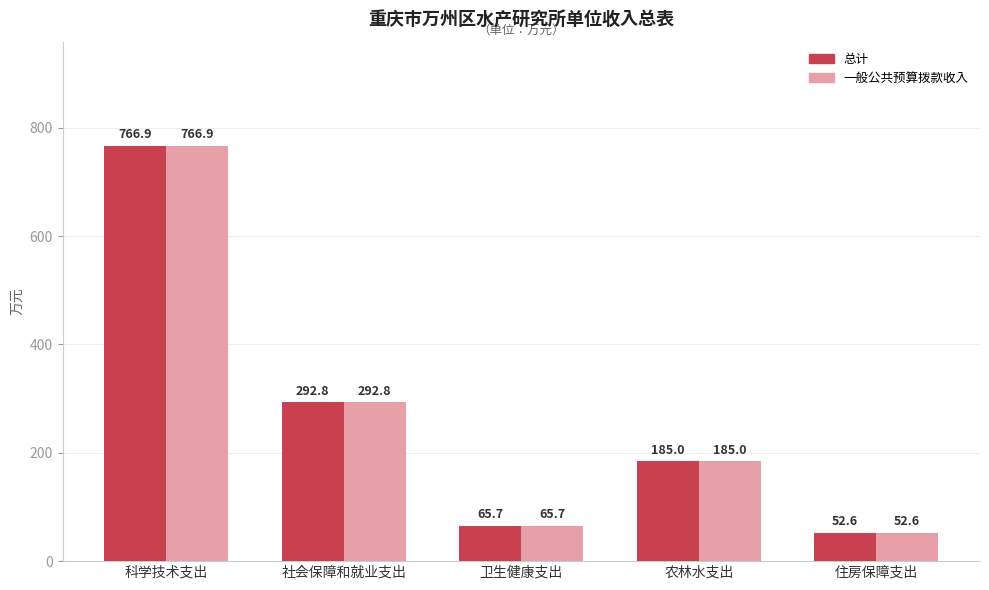

What is the difference between the maximum and second lowest values in the 一般公共预算拨款收入 series?

701.2